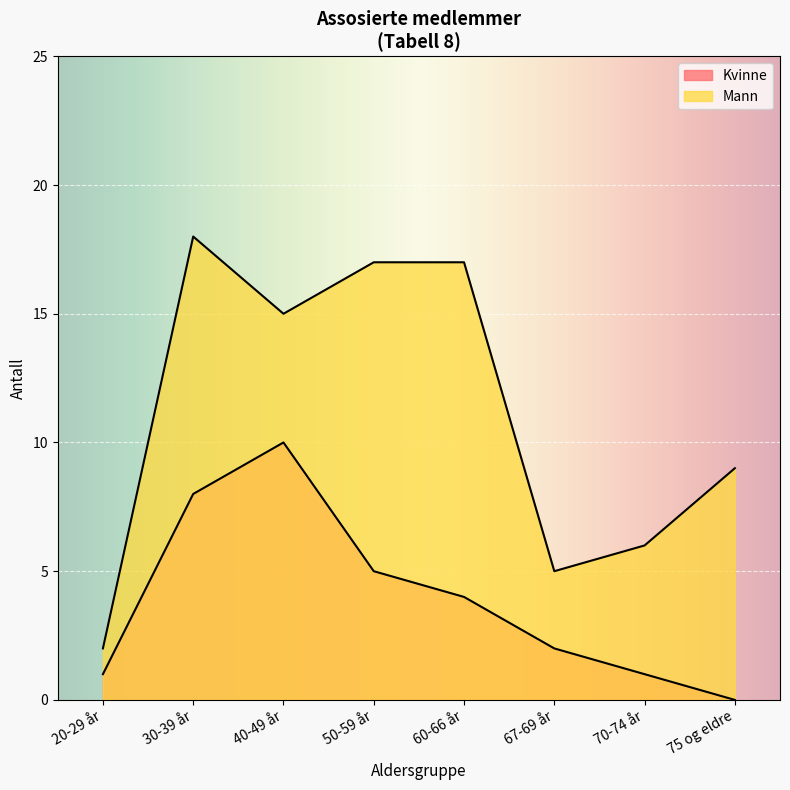

The value of Mann at 60-66 år is 30. True or false?

False